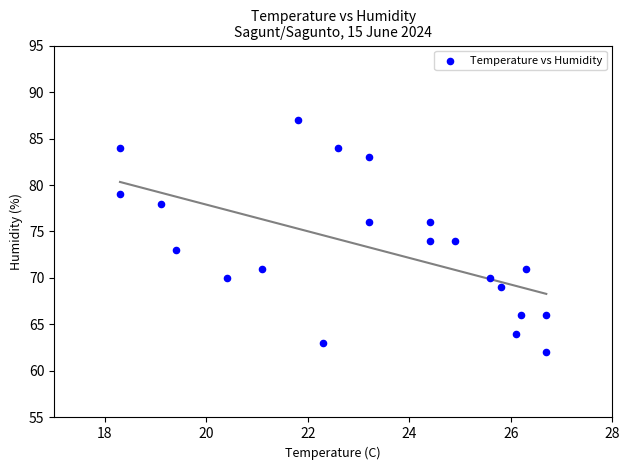

What is the range of Y values (max minus min)?

25